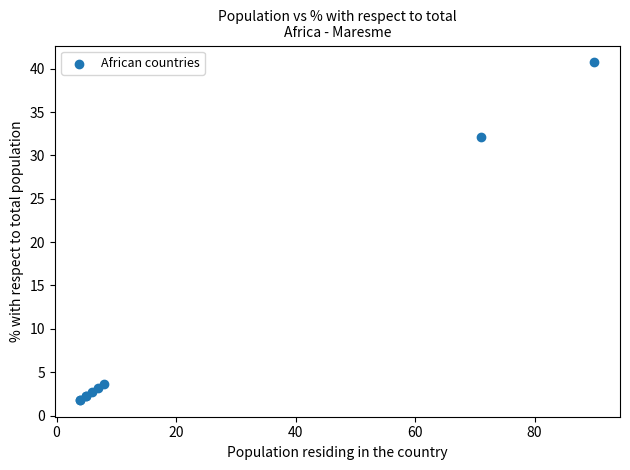

What Y value in the scatter plot is closest to 21?

32.1